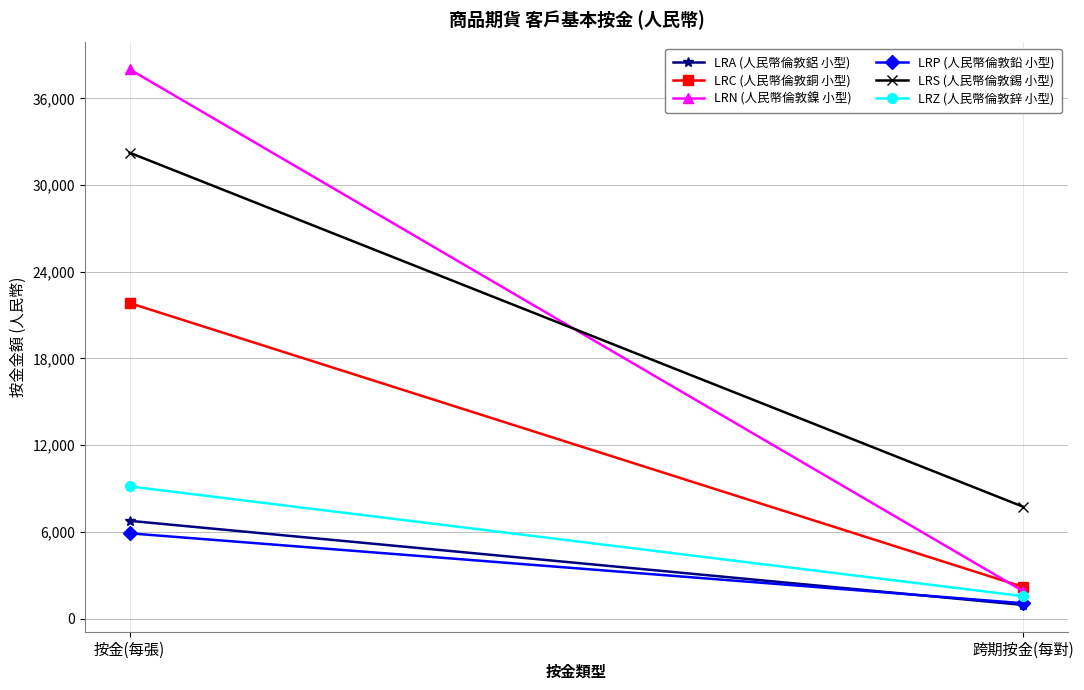

At which label is LRZ (人民幣倫敦鋅 小型) closest to 5353?

按金(每張)